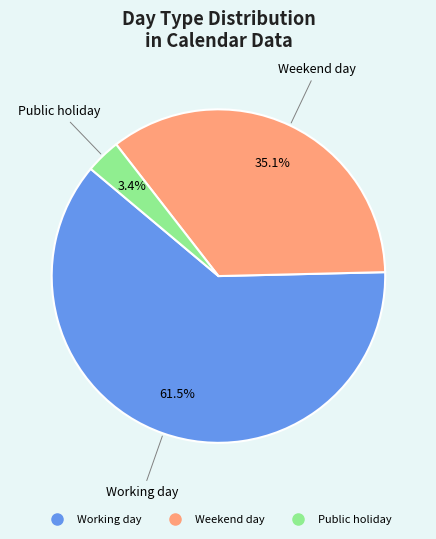

Rank the categories by value from lowest to highest.

Public holiday, Weekend day, Working day